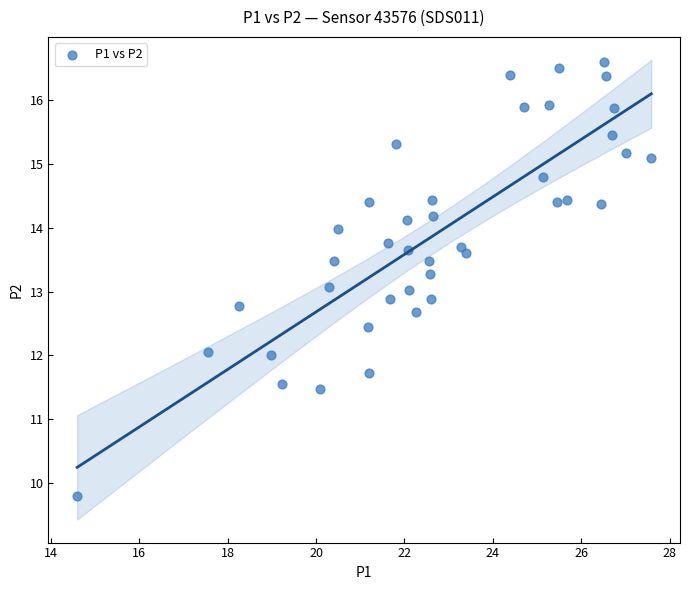

What is the range of Y values (max minus min)?

6.8